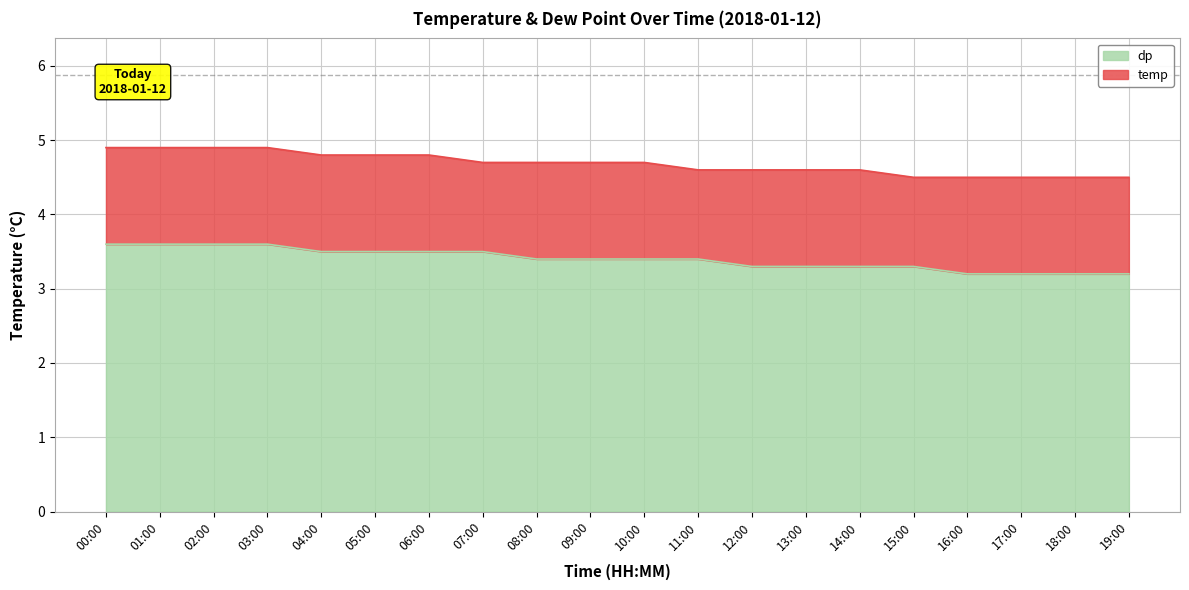

Which category has the lowest value in the dp series?

16:00